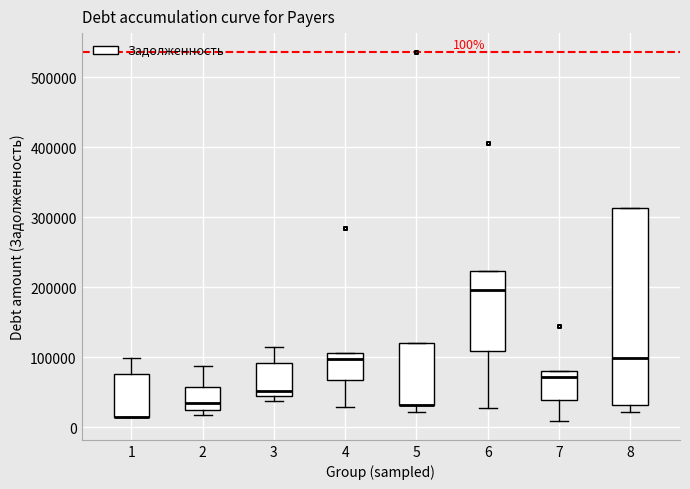

Which box is the tallest, from its lower edge to its upper edge?

8